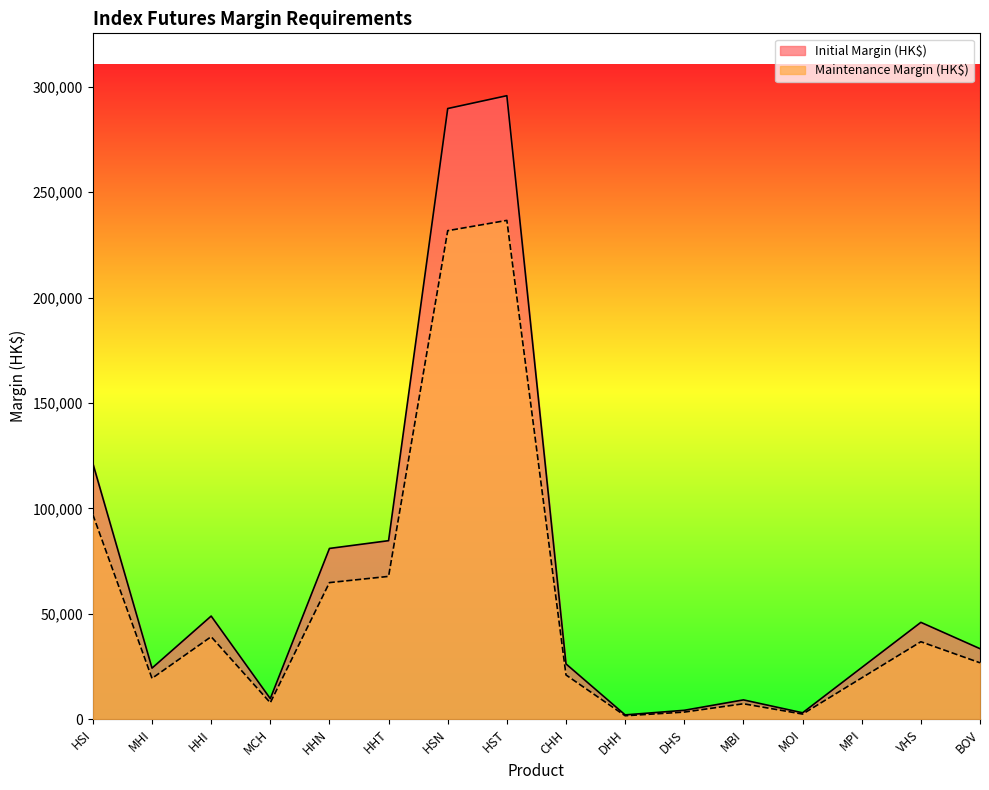

At which label is Maintenance Margin (HK$) closest to 119135?

HSI